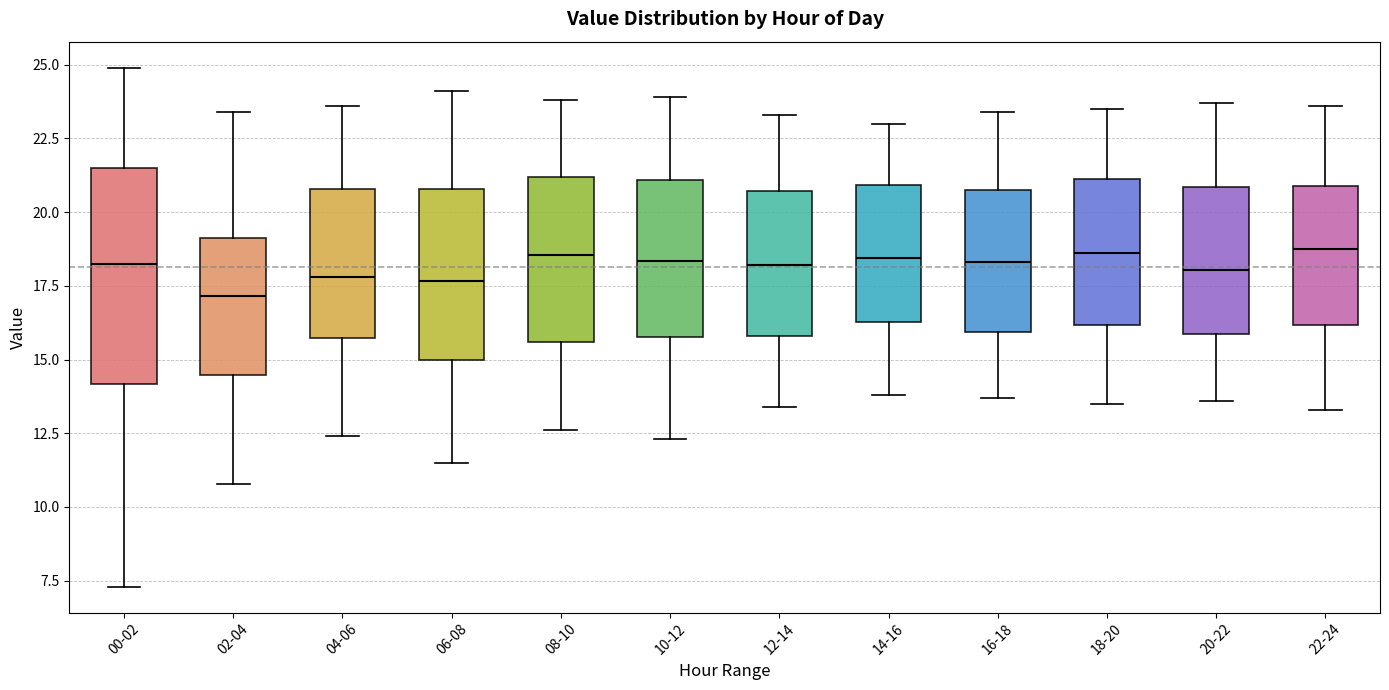

Reading left to right, read every box against the y-axis: the position of its median line, the range the box covers, and the ends of its whiskers. The values are not printed on the chart, so give them approximately, as read against the axis.

00-02: median 18.5, box 14.0 to 21.5, whiskers 7.5 to 25.0
02-04: median 17.0, box 14.5 to 19.0, whiskers 11.0 to 23.5
04-06: median 18.0, box 15.5 to 21.0, whiskers 12.5 to 23.5
06-08: median 17.5, box 15.0 to 21.0, whiskers 11.5 to 24.0
08-10: median 18.5, box 15.5 to 21.0, whiskers 12.5 to 24.0
10-12: median 18.5, box 16.0 to 21.0, whiskers 12.5 to 24.0
12-14: median 18.0, box 16.0 to 20.5, whiskers 13.5 to 23.5
14-16: median 18.5, box 16.5 to 21.0, whiskers 14.0 to 23.0
16-18: median 18.5, box 16.0 to 21.0, whiskers 13.5 to 23.5
18-20: median 18.5, box 16.0 to 21.0, whiskers 13.5 to 23.5
20-22: median 18.0, box 16.0 to 21.0, whiskers 13.5 to 23.5
22-24: median 19.0, box 16.0 to 21.0, whiskers 13.5 to 23.5